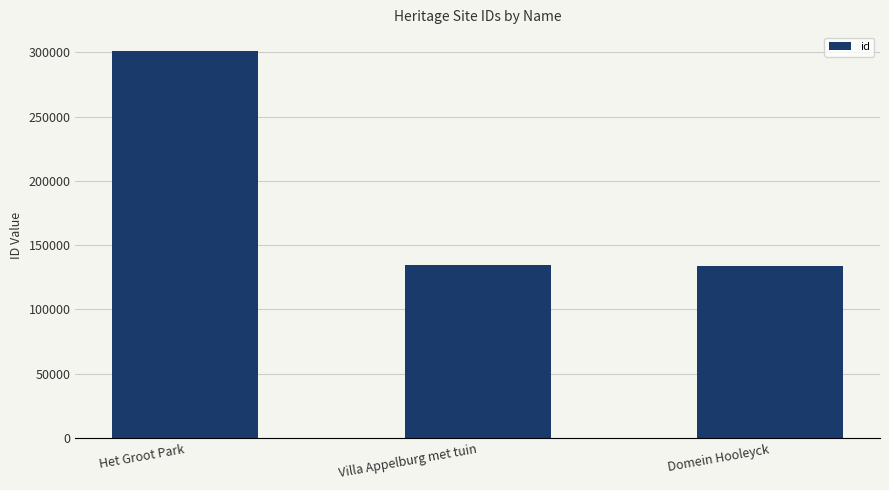

Which has a higher value, Domein Hooleyck or Het Groot Park?

Het Groot Park